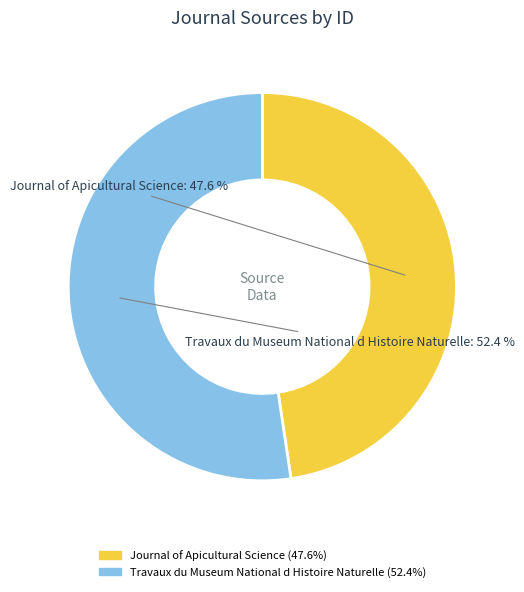

Which has a higher value, Travaux du Museum National d Histoire Naturelle or Journal of Apicultural Science?

Travaux du Museum National d Histoire Naturelle